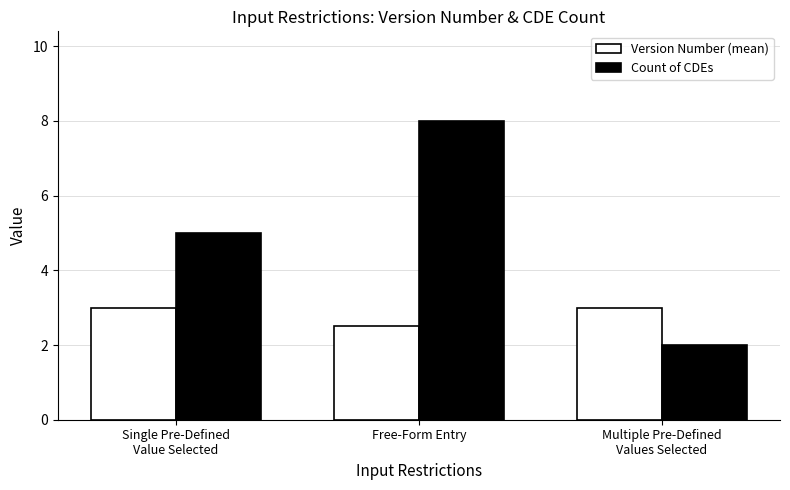

What is the label of the 1st bar from the left?

Single Pre-Defined
Value Selected